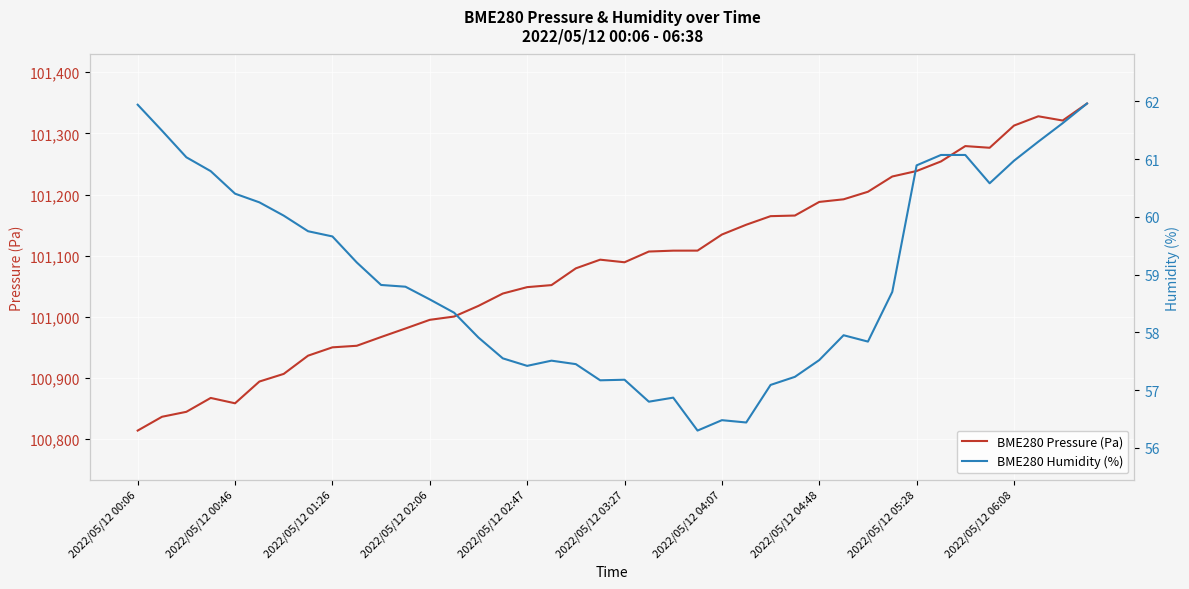

Which series has the widest spread of values?

BME280 Pressure (Pa)